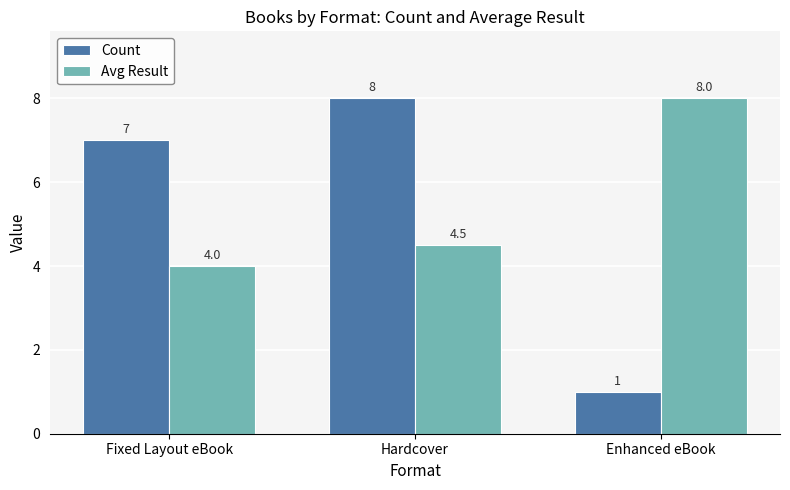

Which series changed the most between Hardcover and Enhanced eBook?

Count